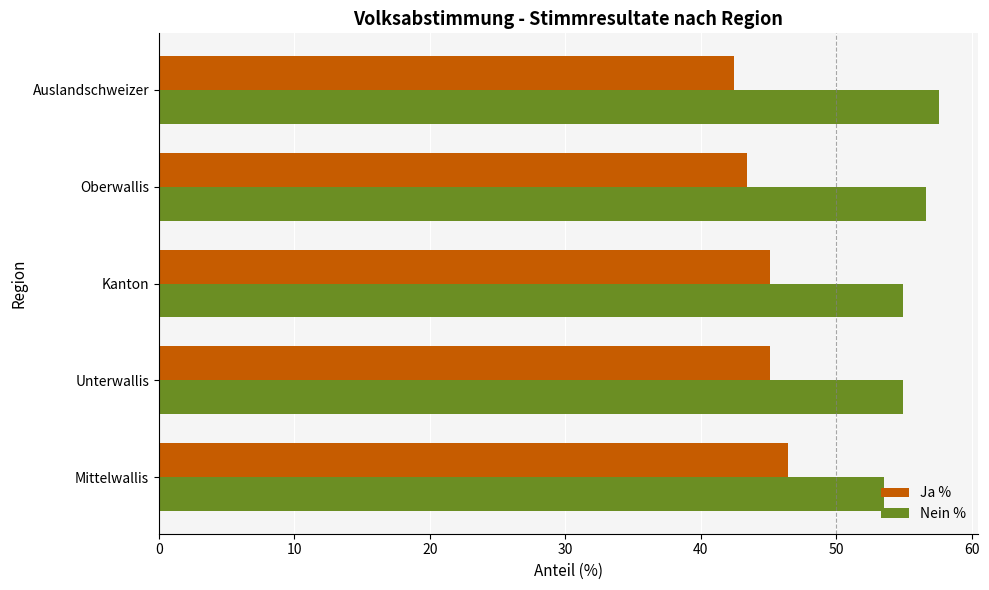

What is the spread (max minus min) of values at Oberwallis?

13.2